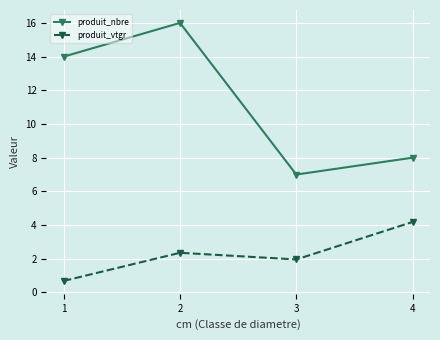

Reading left to right, extract all data points from this chart.

produit_nbre: 14.0	16.0	7.0	8.0
produit_vtgr: 0.7	2.4	2.0	4.2